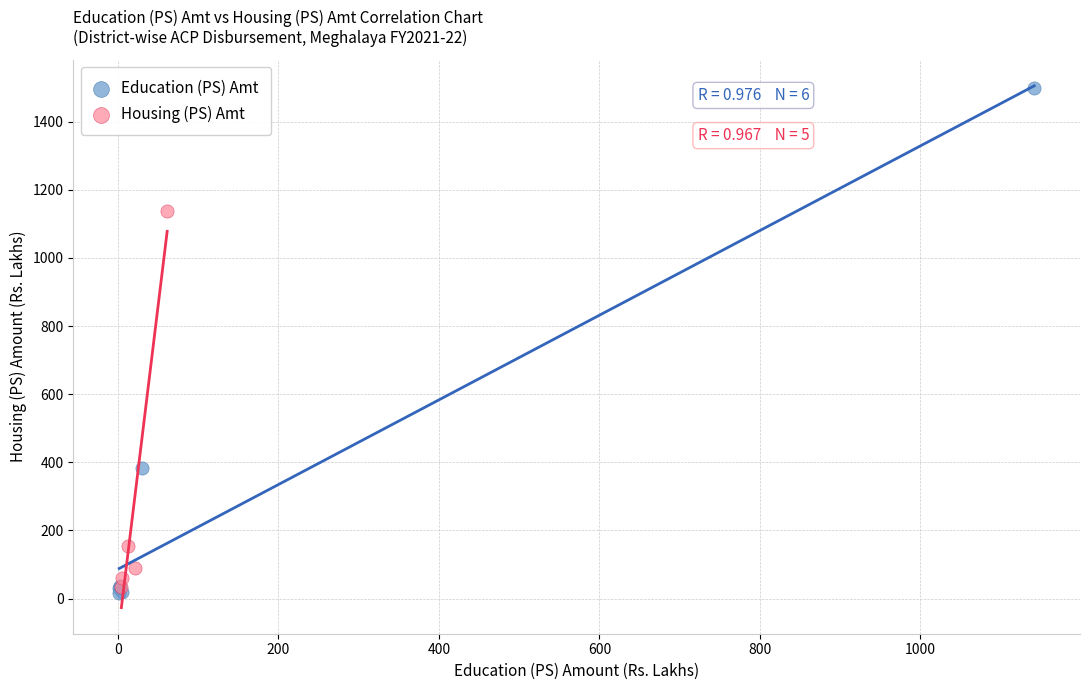

Which series contains the highest Y value?

Education (PS) Amt